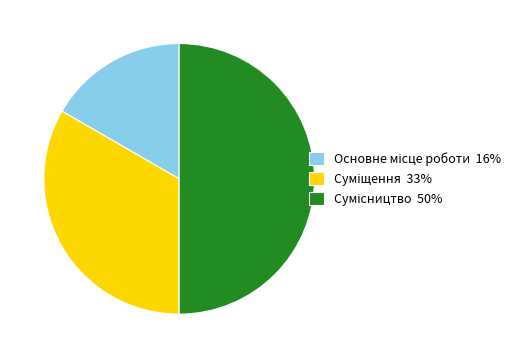

Rank the categories by value from lowest to highest.

Основне місце роботи, Суміщення, Сумісництво